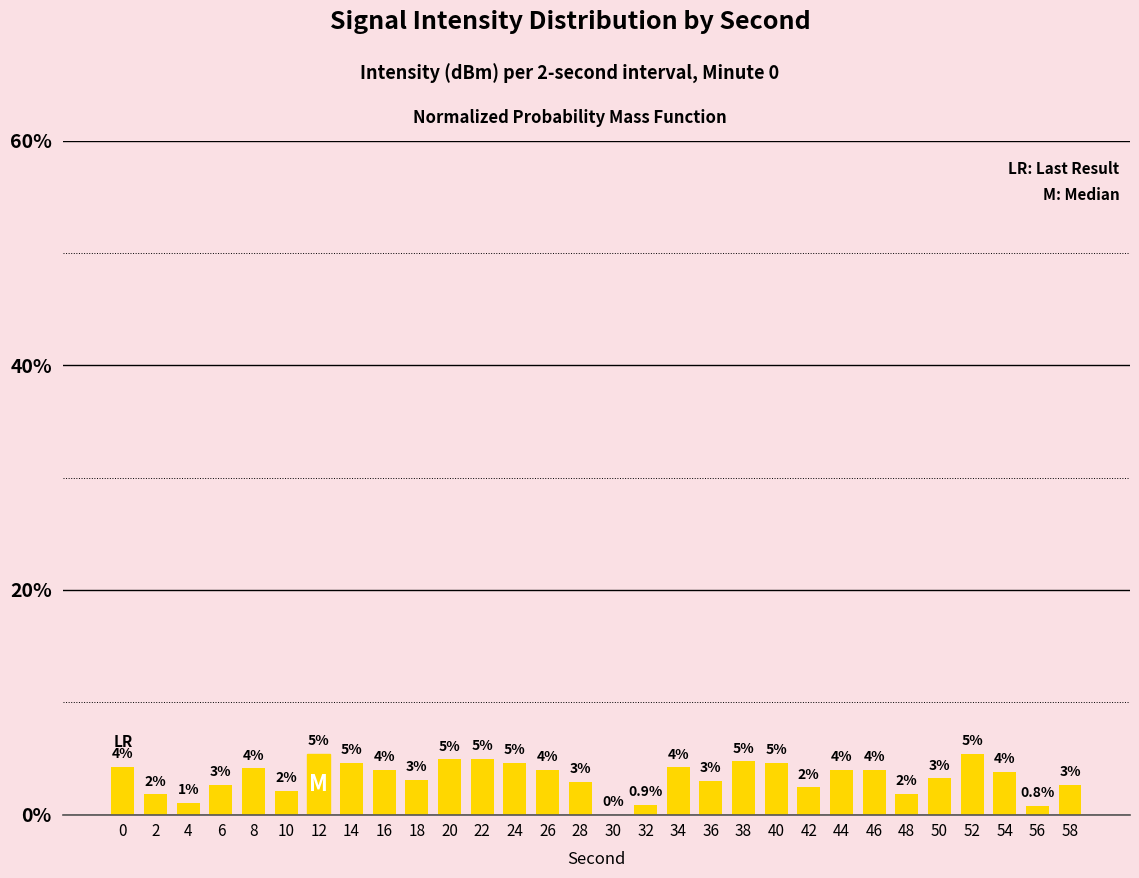

At which label is the value closest to 2?

10